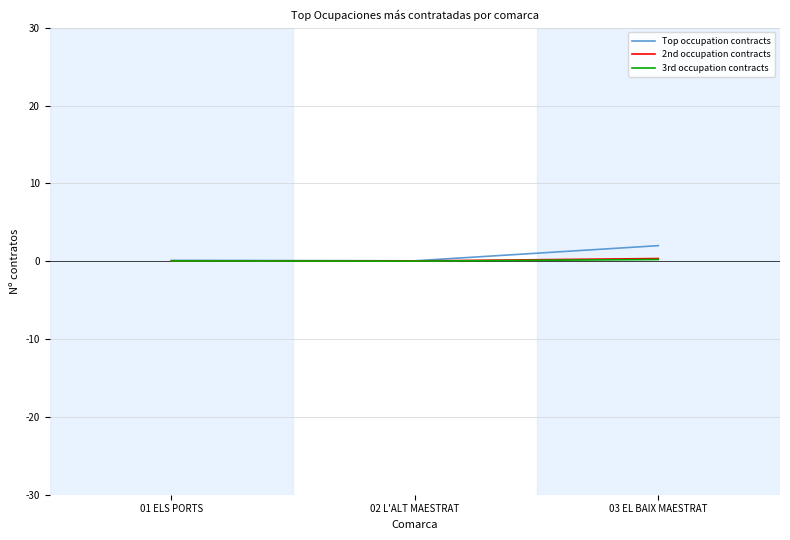

Is the value of Top occupation contracts at 03 EL BAIX MAESTRAT greater than the value of 2nd occupation contracts at 01 ELS PORTS?

Yes